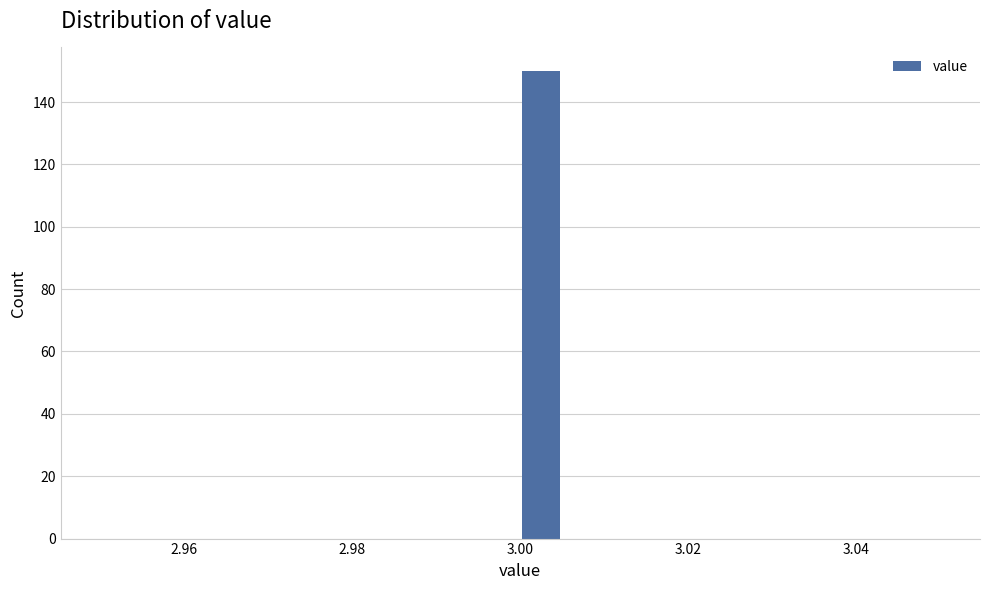

Read against the x-axis, roughly where is the centre of the tallest bar?

3.002